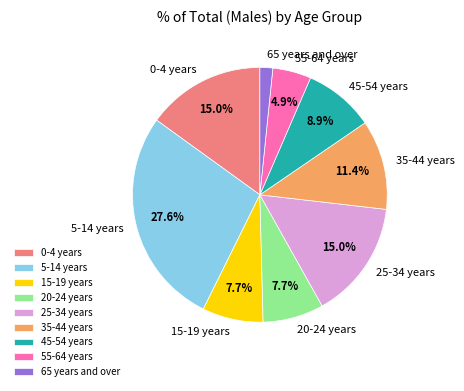

To the nearest percent, what is the average slice percentage?

11%